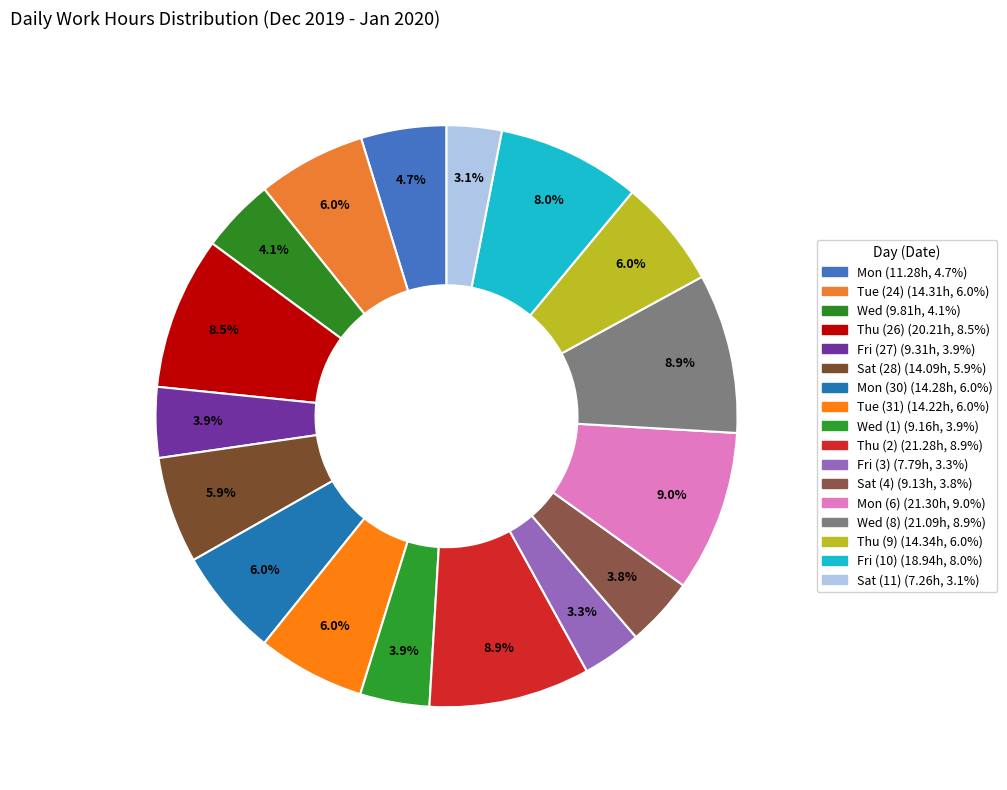

Count the number of slices in the pie.

17